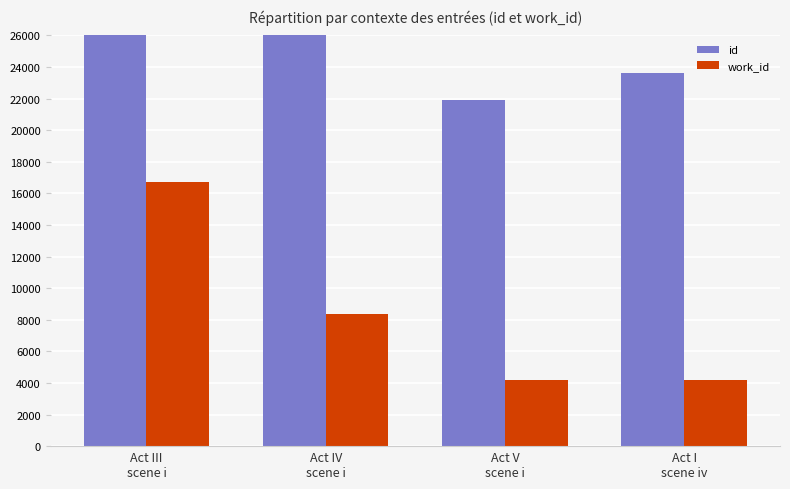

What position from the left is Act V
scene i?

3